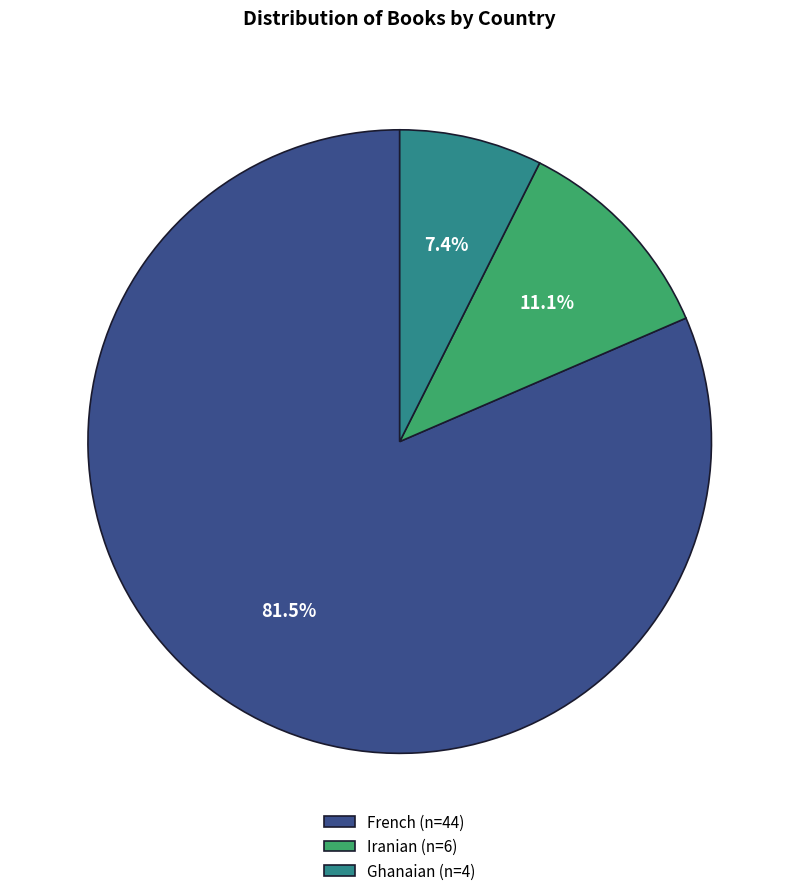

The French slice represents 95% of the pie. True or false?

False